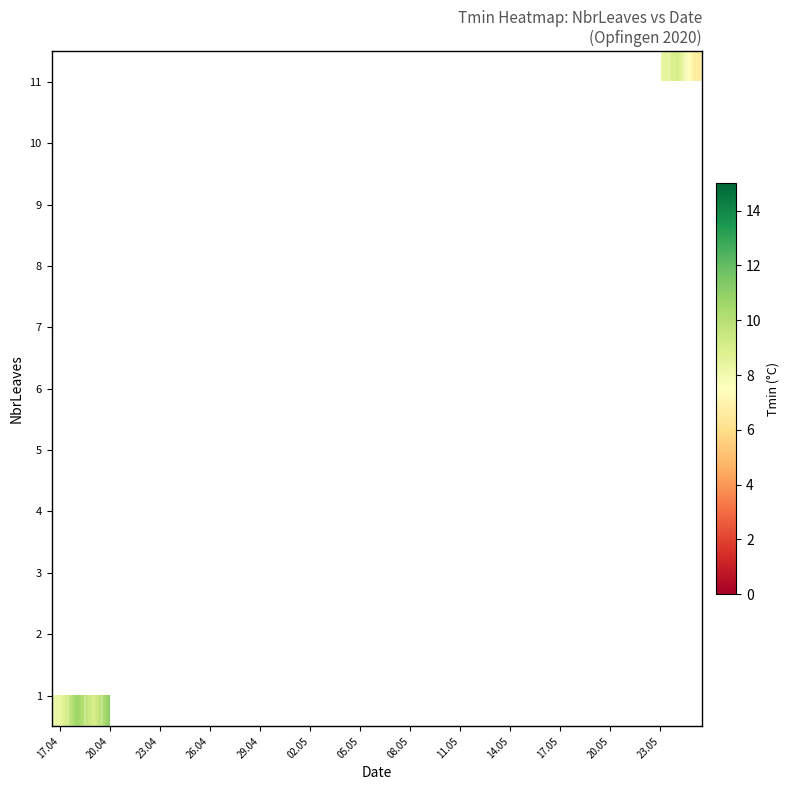

How many distinct data groups are displayed?

11